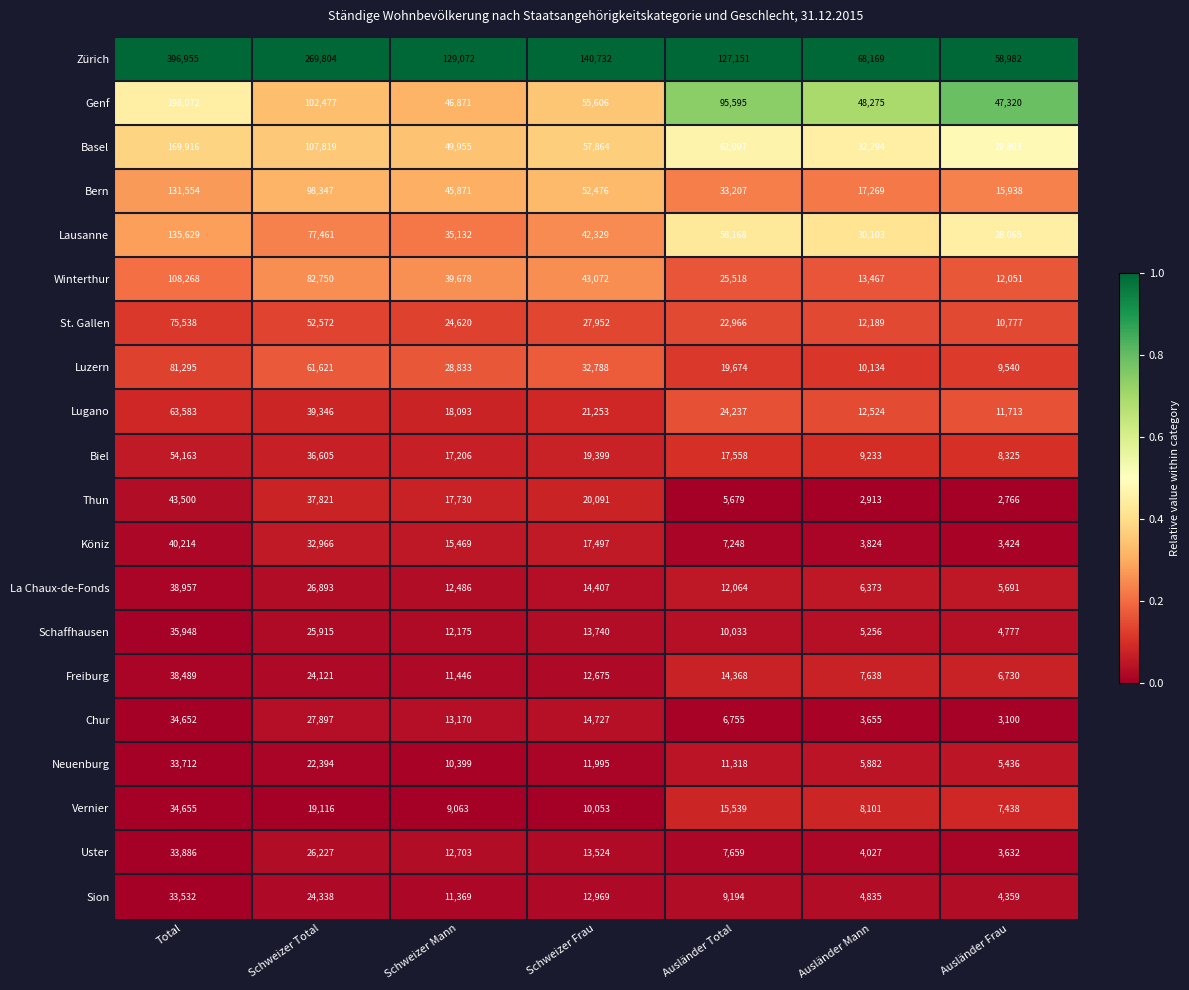

What is the difference between the Winterthur values at Total and Ausländer Mann?

94801